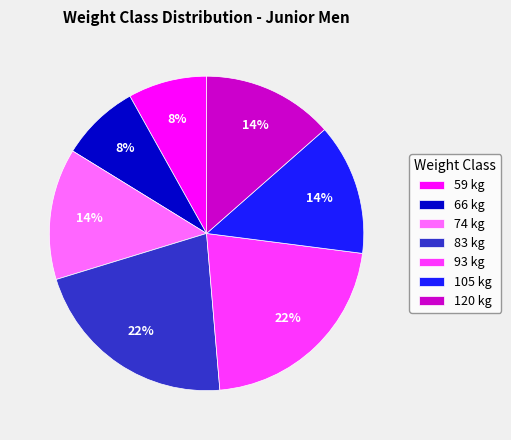

Is the sum of 120 kg and 105 kg greater than half?

No